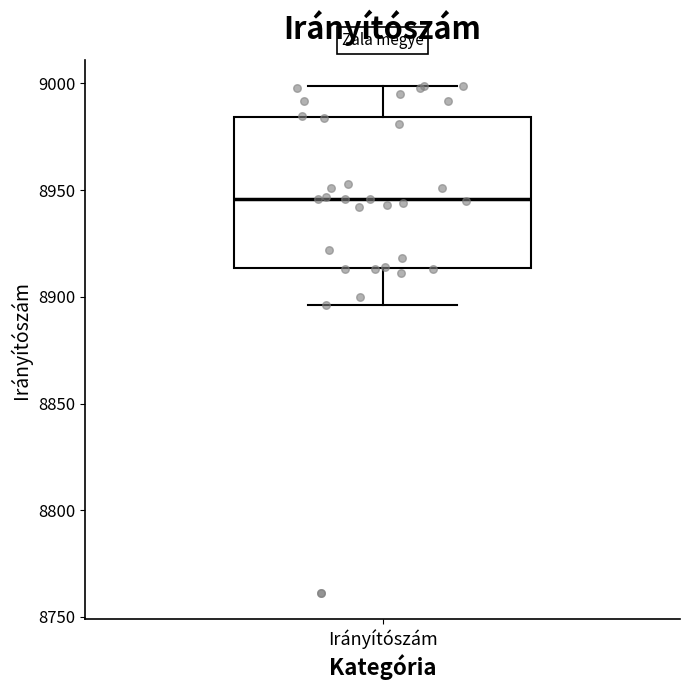

Read this box plot against the y-axis: the position of the median line, the range covered by the box, and the ends of both whiskers. The values are not printed on the chart, so give them approximately, as read against the axis.

median 8945, box 8915 to 8985, whiskers 8895 to 9000